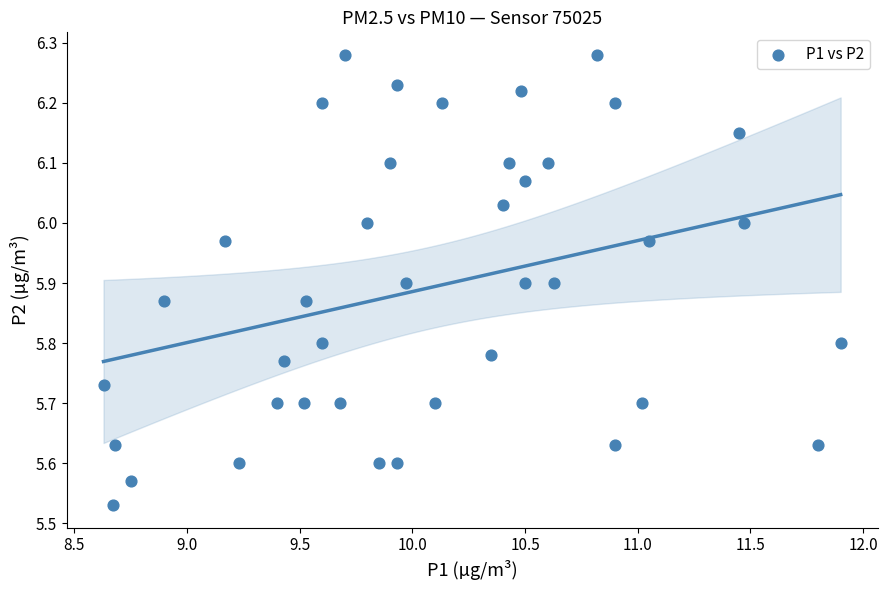

What is the range of X values (max minus min)?

3.3